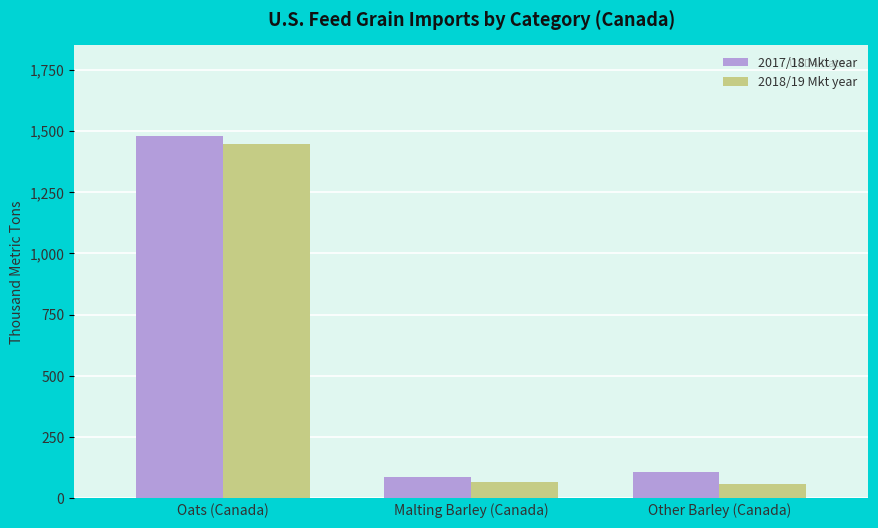

What is the sum of all 2018/19 Mkt year values?

1575.4